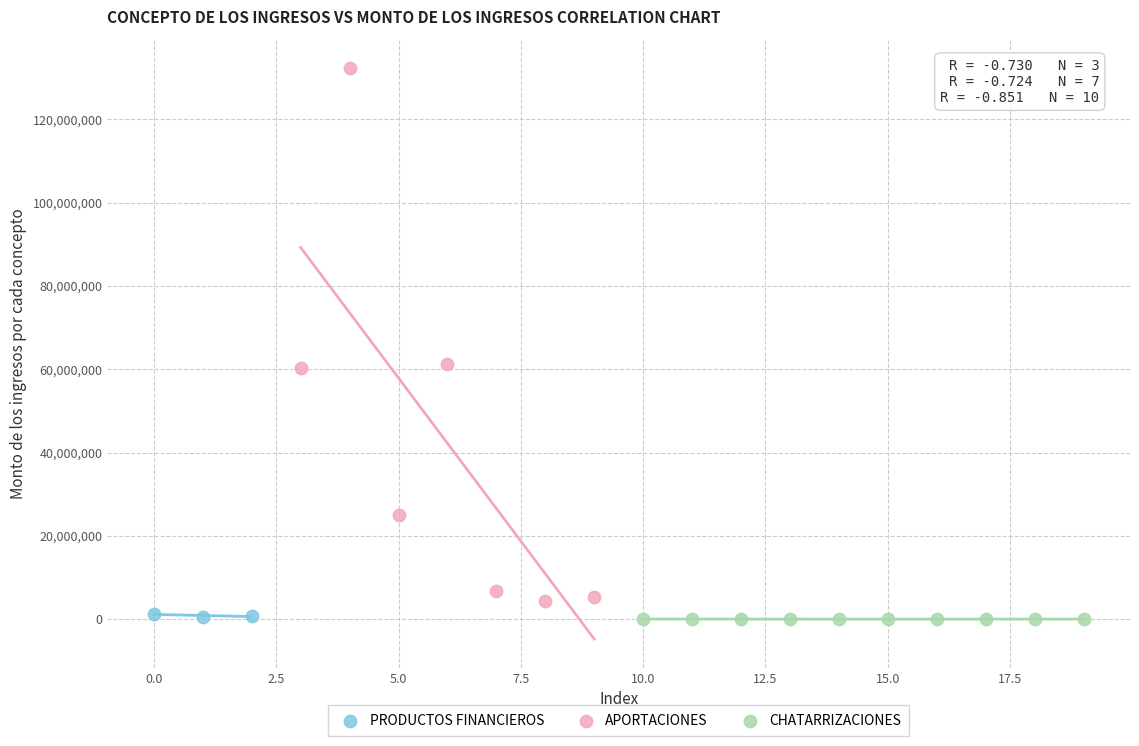

Which series reaches the maximum Y coordinate?

APORTACIONES